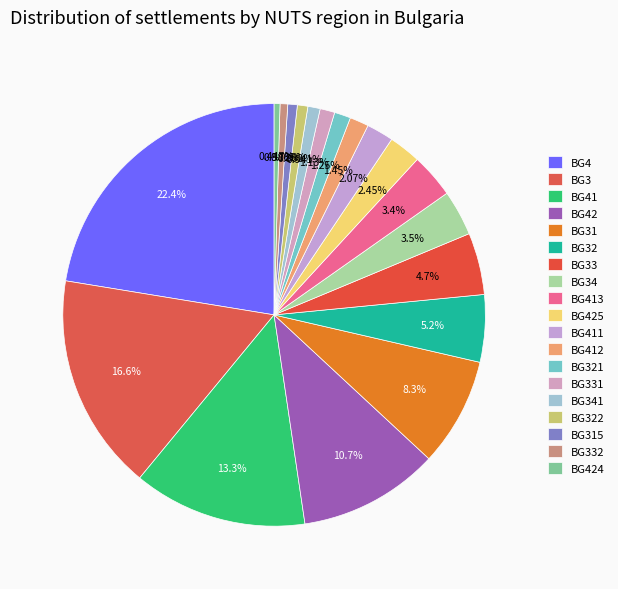

Count the number of slices in the pie.

19